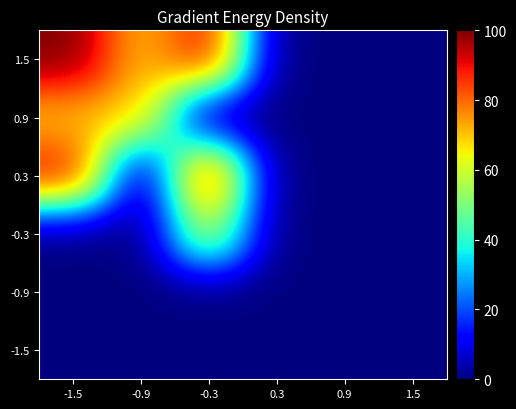

Reading left to right, transcribe all the data shown in this chart.

1.5: -1.5=12.7	-0.9=8.9	-0.3=11.5	0.3=0.0	0.9=0.0	1.5=0.0
0.9: -1.5=8.9	-0.9=8.9	-0.3=0.0	0.3=0.0	0.9=0.0	1.5=0.0
0.3: -1.5=11.5	-0.9=0.0	-0.3=11.5	0.3=0.0	0.9=0.0	1.5=0.0
-0.3: -1.5=0.0	-0.9=0.0	-0.3=7.7	0.3=0.0	0.9=0.0	1.5=0.0
-0.9: -1.5=0.0	-0.9=0.0	-0.3=0.0	0.3=0.0	0.9=0.0	1.5=0.0
-1.5: -1.5=0.0	-0.9=0.0	-0.3=0.0	0.3=0.0	0.9=0.0	1.5=0.0